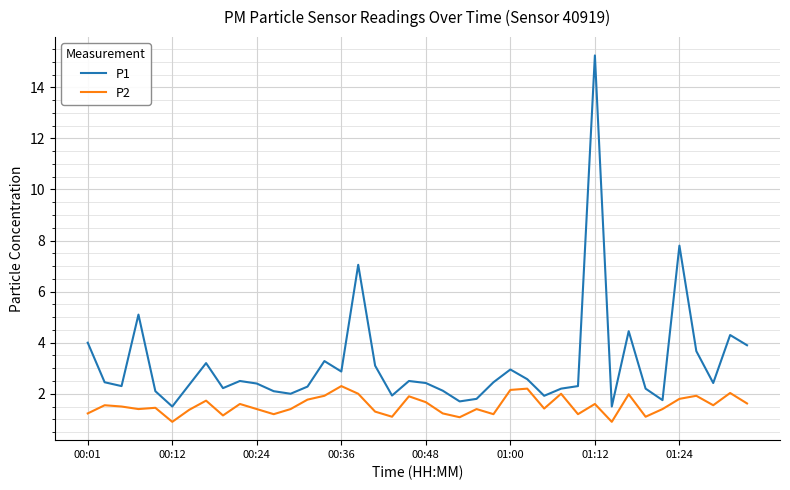

Which series has the widest spread of values?

P1